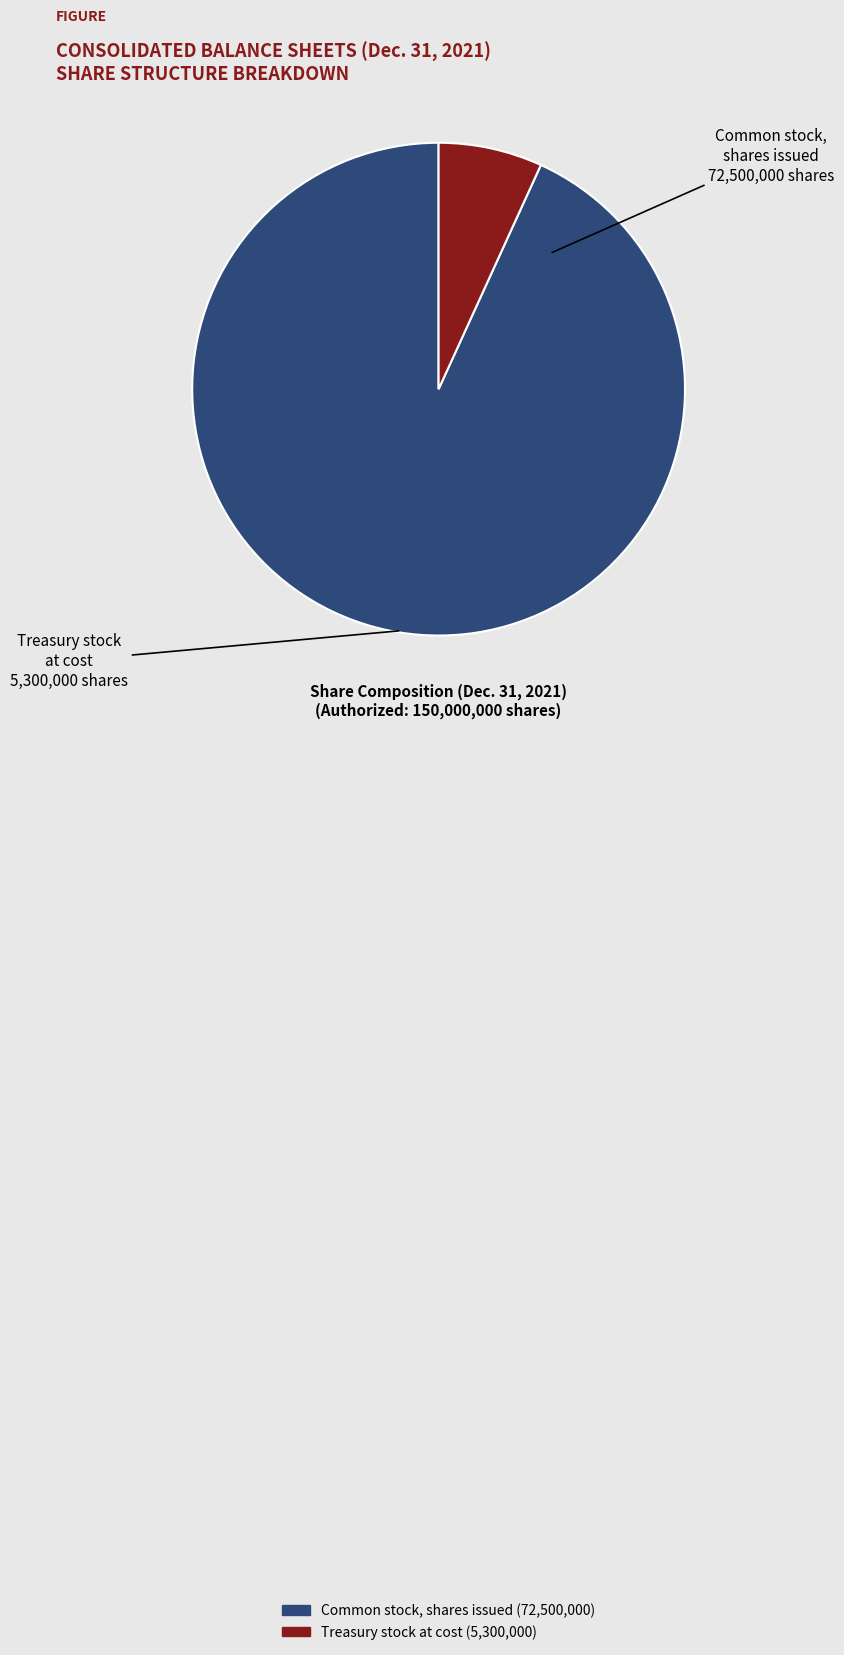

True or false: Treasury stock at cost accounts for 20% of the total.

False